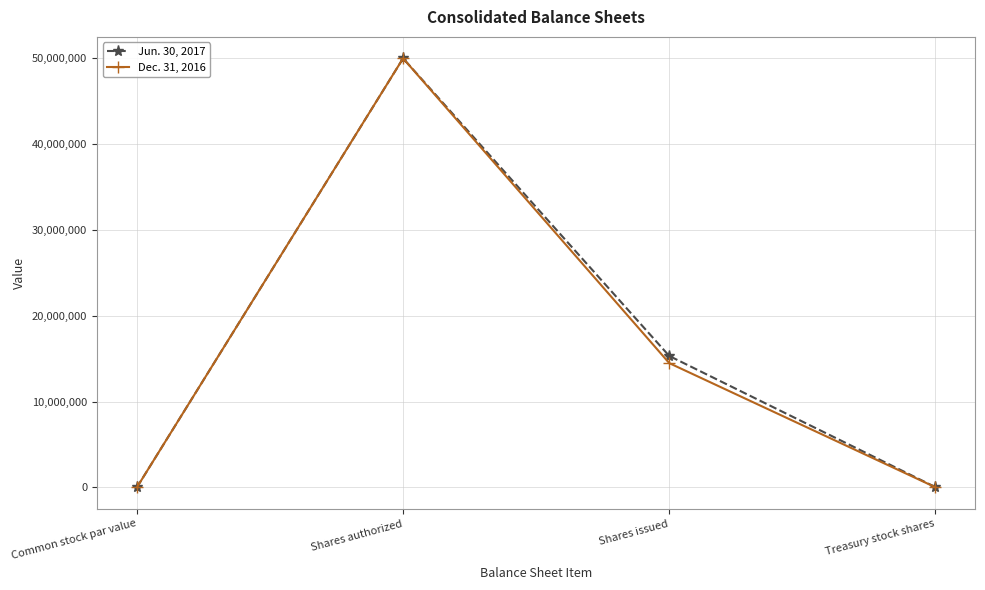

What is the sum of the Dec. 31, 2016 values at Shares authorized and Common stock par value?

50000000